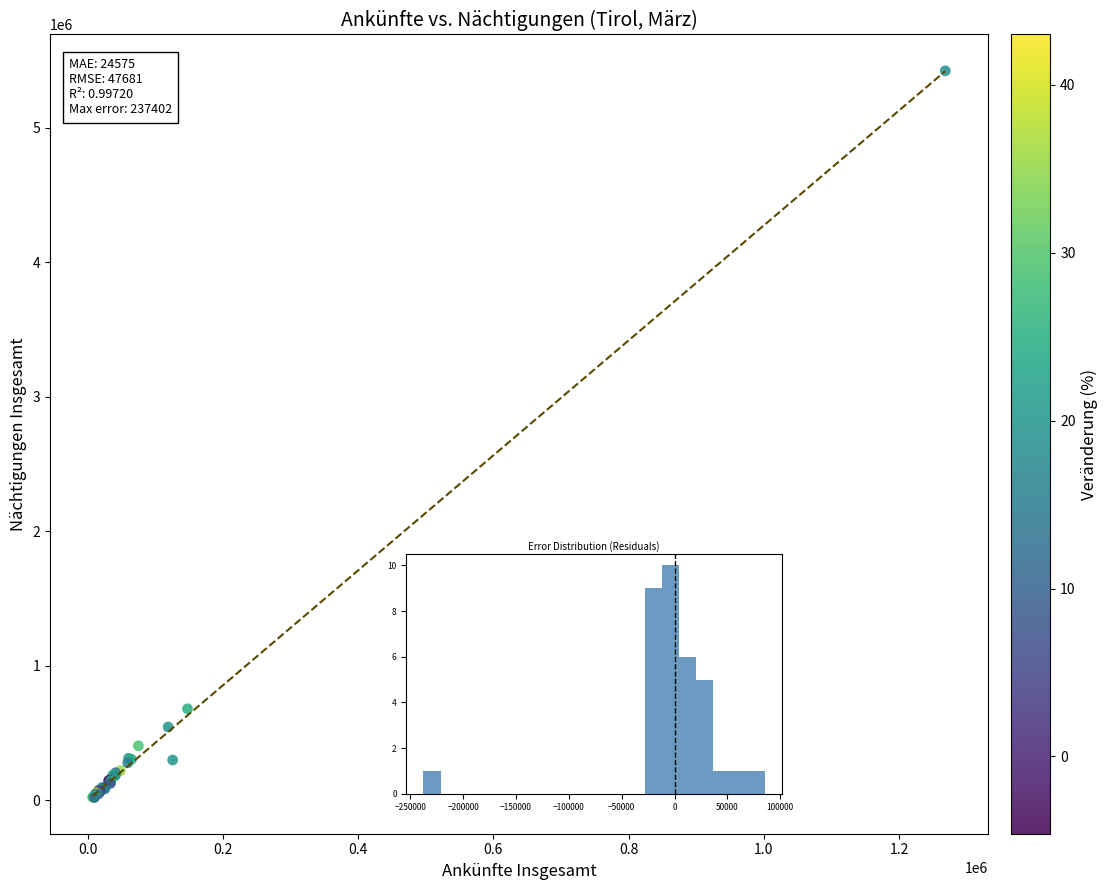

What Y value in the scatter plot is closest to 2723083?

680836